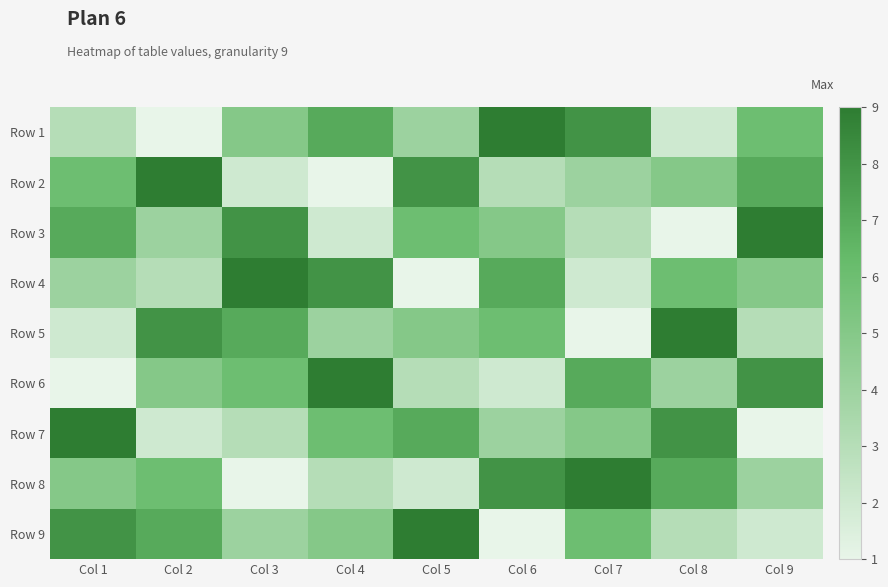

List the series in order of their peak value, lowest first.

Row 1, Row 2, Row 3, Row 4, Row 5, Row 6, Row 7, Row 8, Row 9